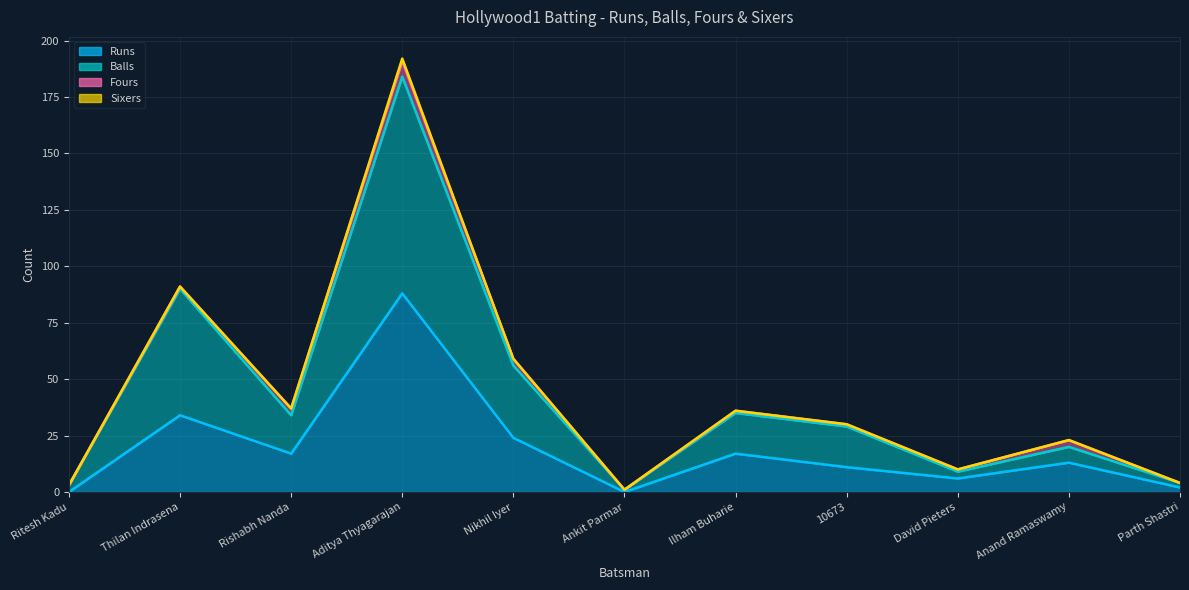

Is the value of Balls at Rishabh Nanda greater than the value of Runs at Rishabh Nanda?

Yes